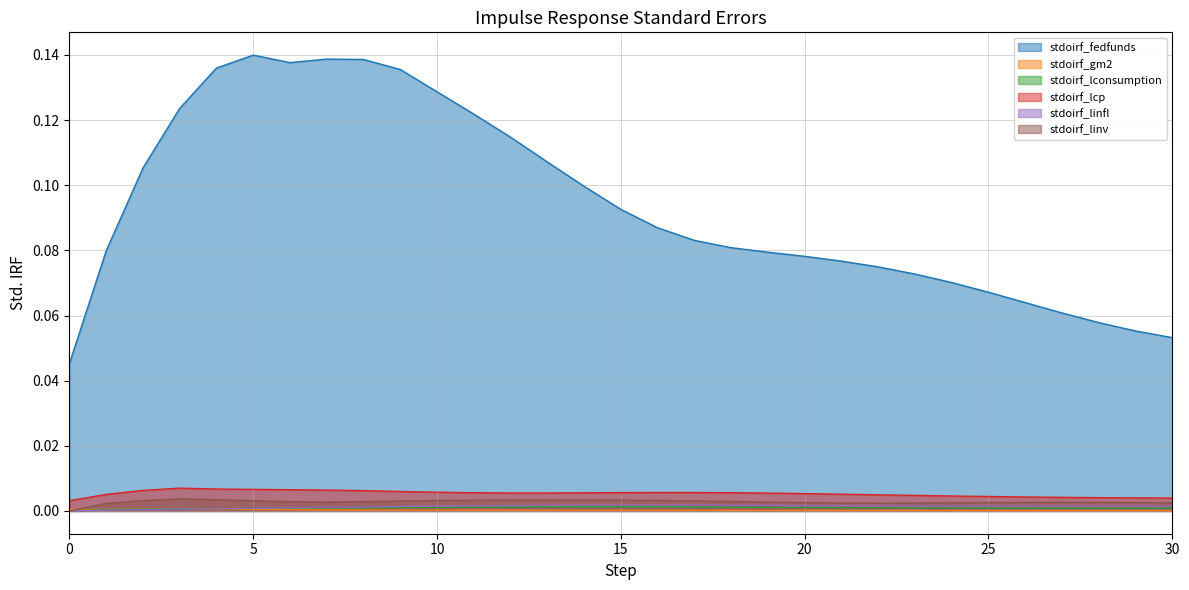

Where is the first local maximum for stdoirf_linv?

3